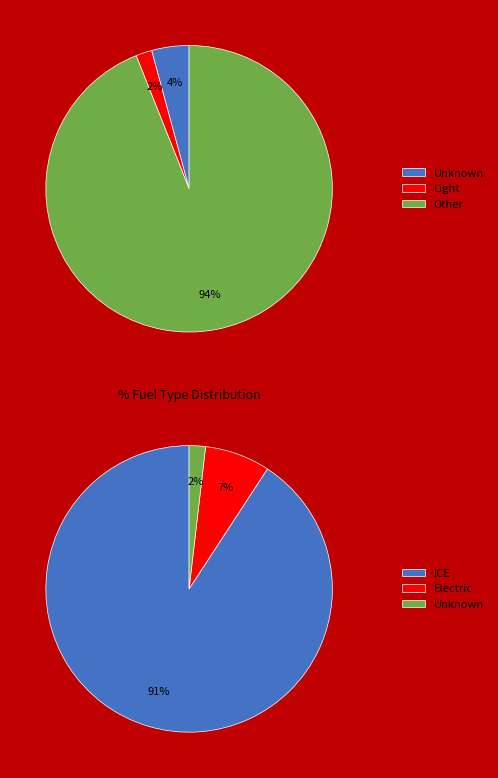

What is the total percentage of Light and Unknown?

6.0%